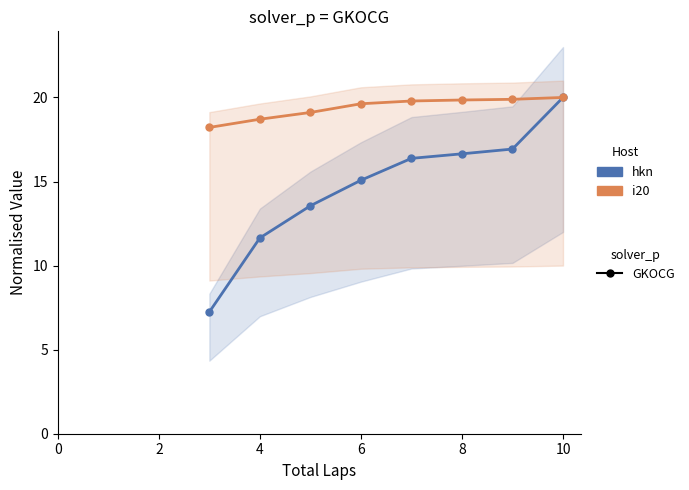

How many lines are shown in the chart?

2